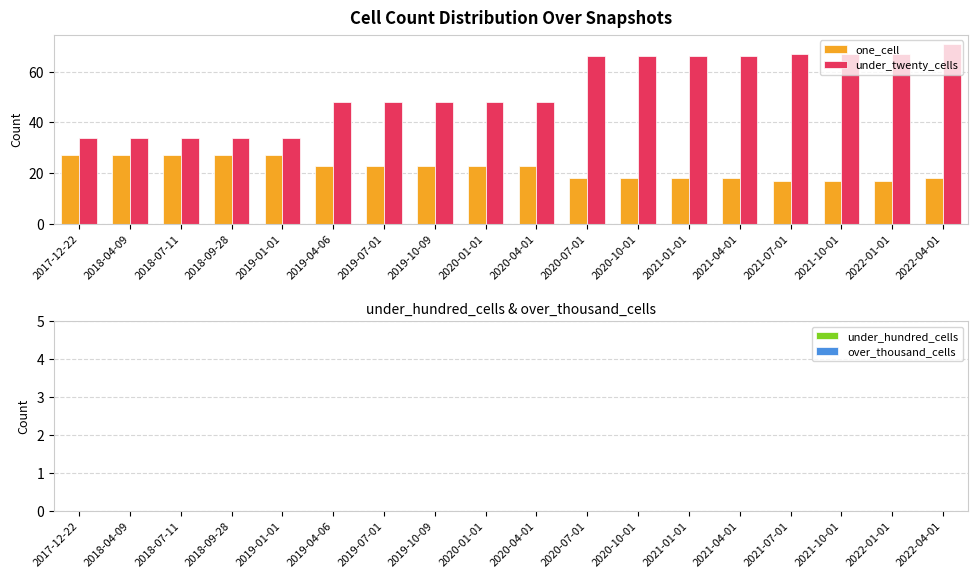

What is the lowest value of the under_twenty_cells series?

34